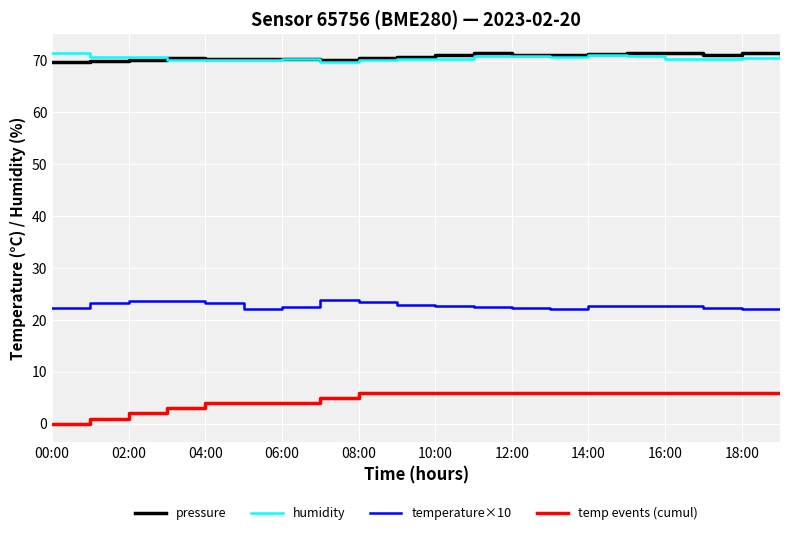

What is the lowest value of the temperature×10 series?

22.1